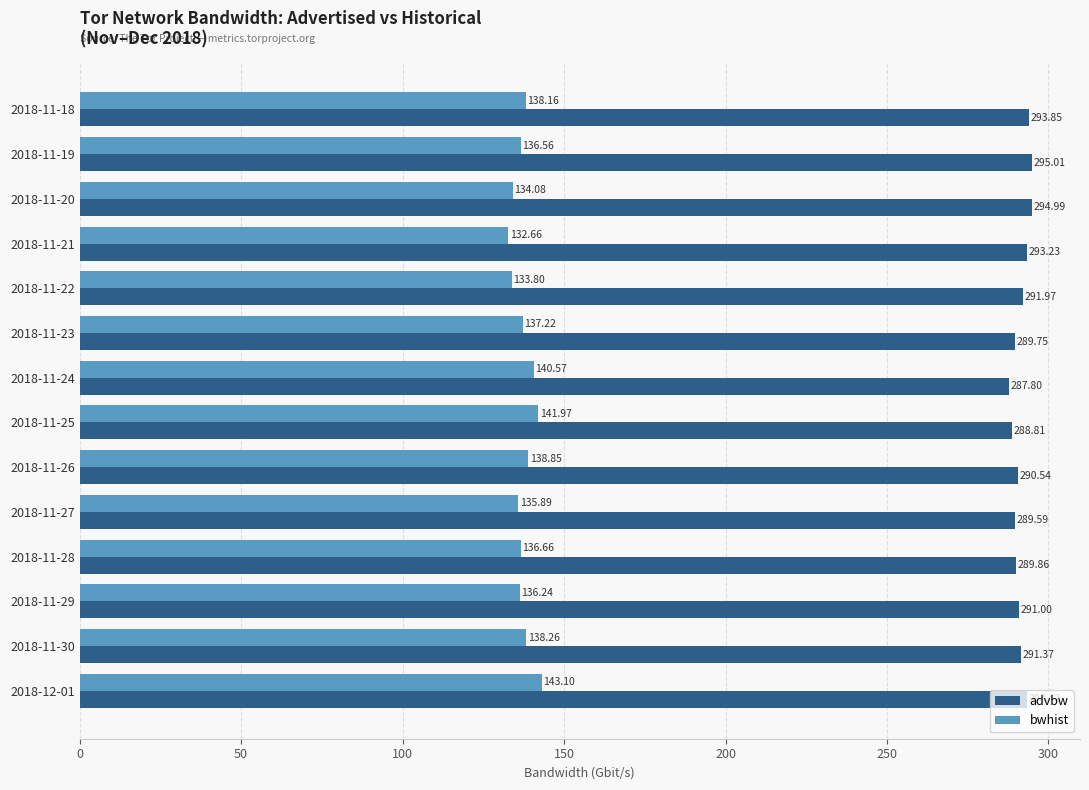

How many categories are shown in the chart?

14